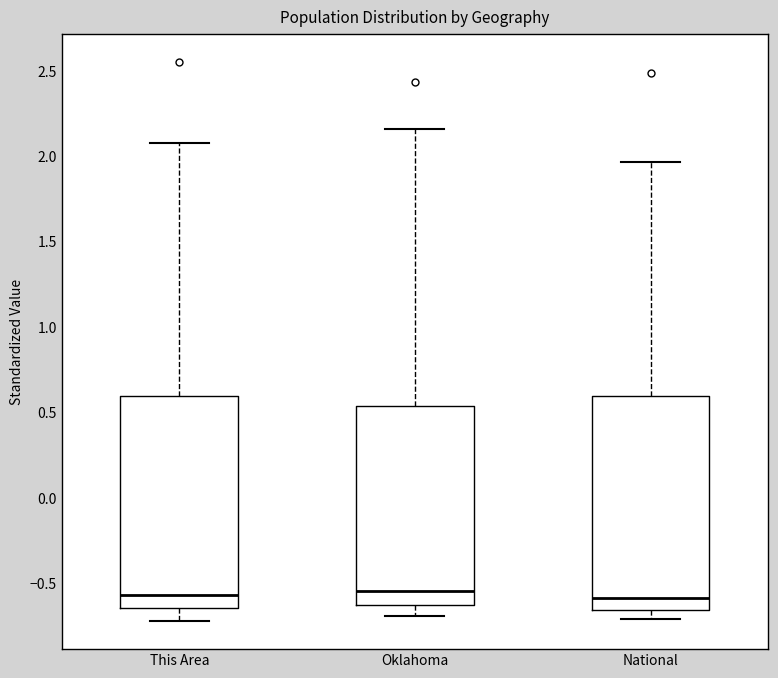

Reading left to right, transcribe this box plot: for each box, give where its median line is, the range the box spans, and where its two whiskers end, as read against the y-axis. The values are not printed on the chart, so give them approximately, as read against the axis.

This Area: median -0.55, box -0.65 to 0.60, whiskers -0.70 to 2.10
Oklahoma: median -0.55, box -0.65 to 0.55, whiskers -0.70 to 2.15
National: median -0.60, box -0.65 to 0.60, whiskers -0.70 to 1.95